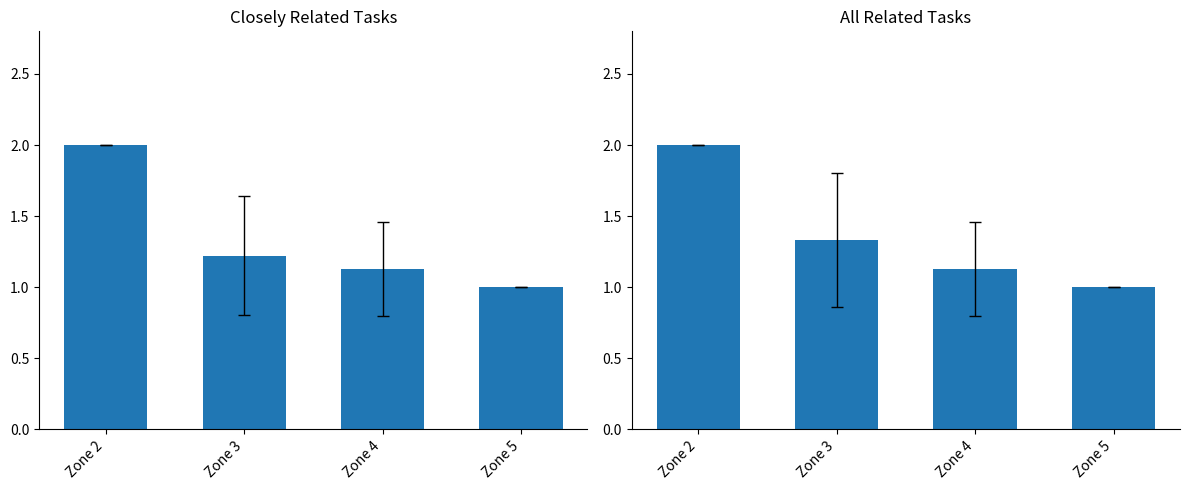

Read the Closely Related Tasks value at Zone 2.

2.0